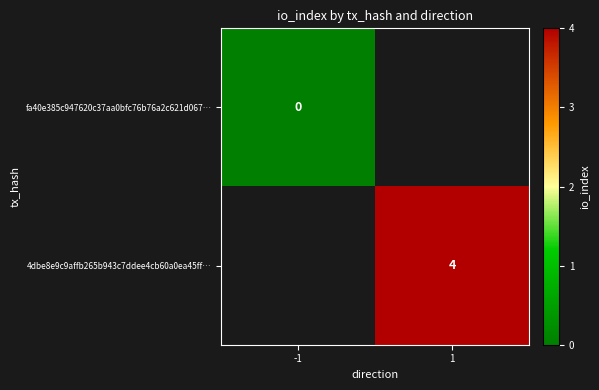

The value of 4dbe8e9c9affb265b943c7ddee4cb60a0ea45ff… at 1 is 3. True or false?

False